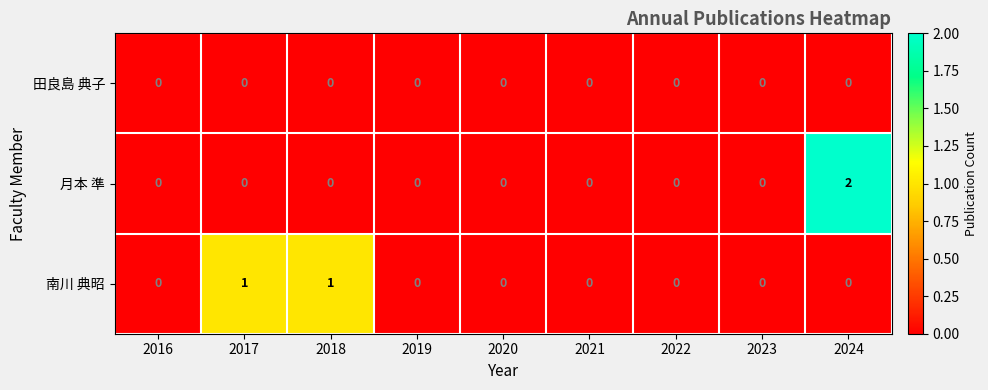

True or false: 月本 準 has a value of -1 at 2019.

False